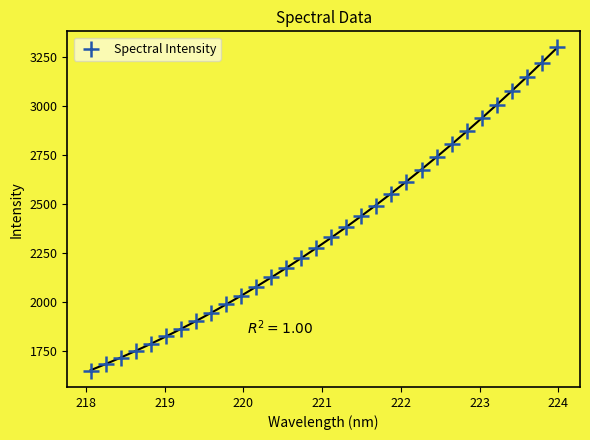

What is the range of X values (max minus min)?

5.9